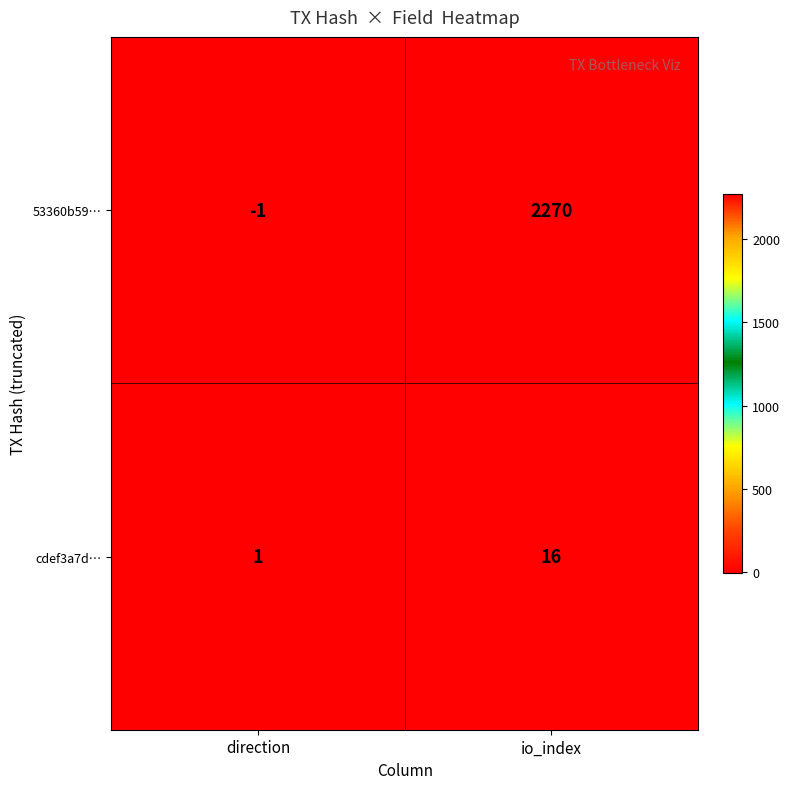

Is it true that 53360b59… equals 1167 at io_index?

False